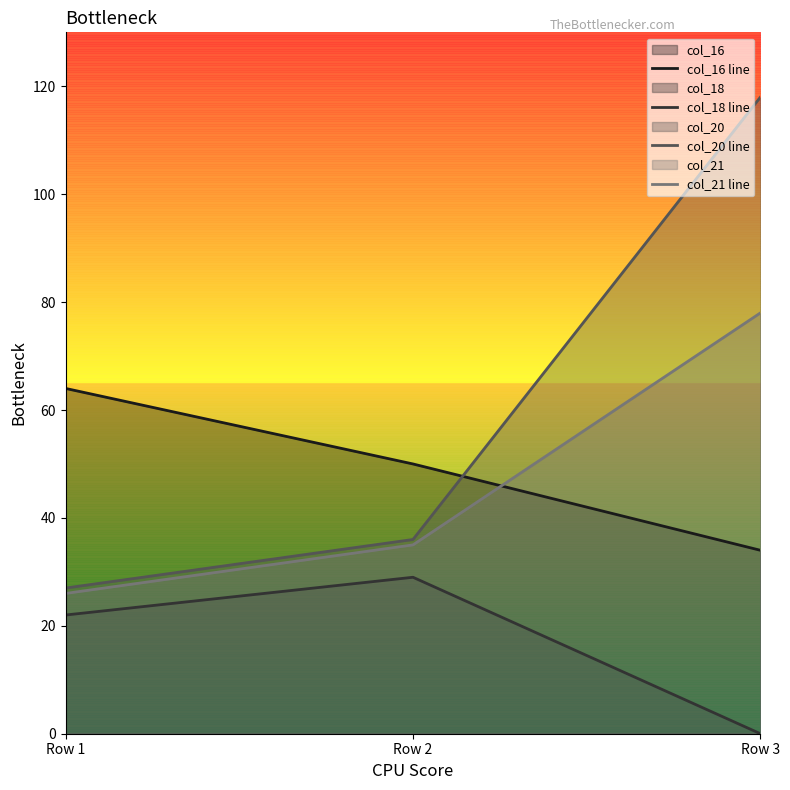

What is the value of the col_16 line point at the 2nd from the left?

50